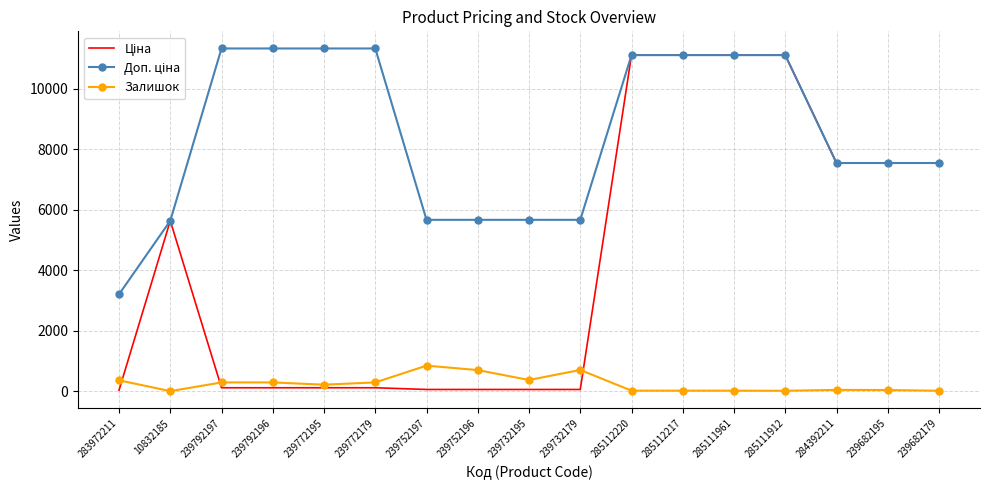

What is the spread (max minus min) of values at 239772195?

11220.7